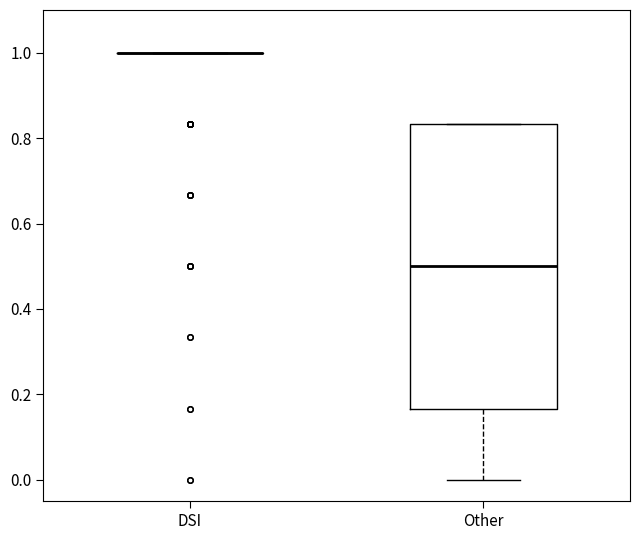

Reading left to right, transcribe this box plot: for each box, give where its median line is, the range the box spans, and where its two whiskers end, as read against the y-axis. The values are not printed on the chart, so give them approximately, as read against the axis.

DSI: box collapsed to a line at 1.00, whiskers 1.00 to 1.00
Other: median 0.50, box 0.16 to 0.84, whiskers 0.00 to 0.84